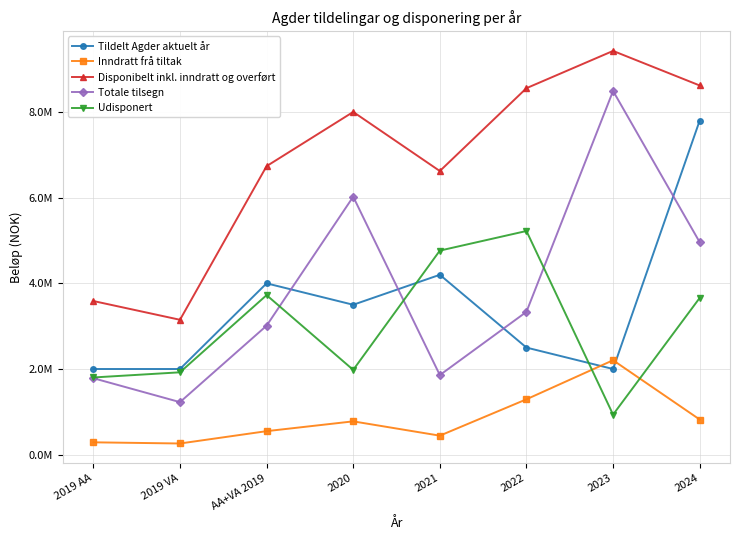

What position from the left is AA+VA 2019?

3